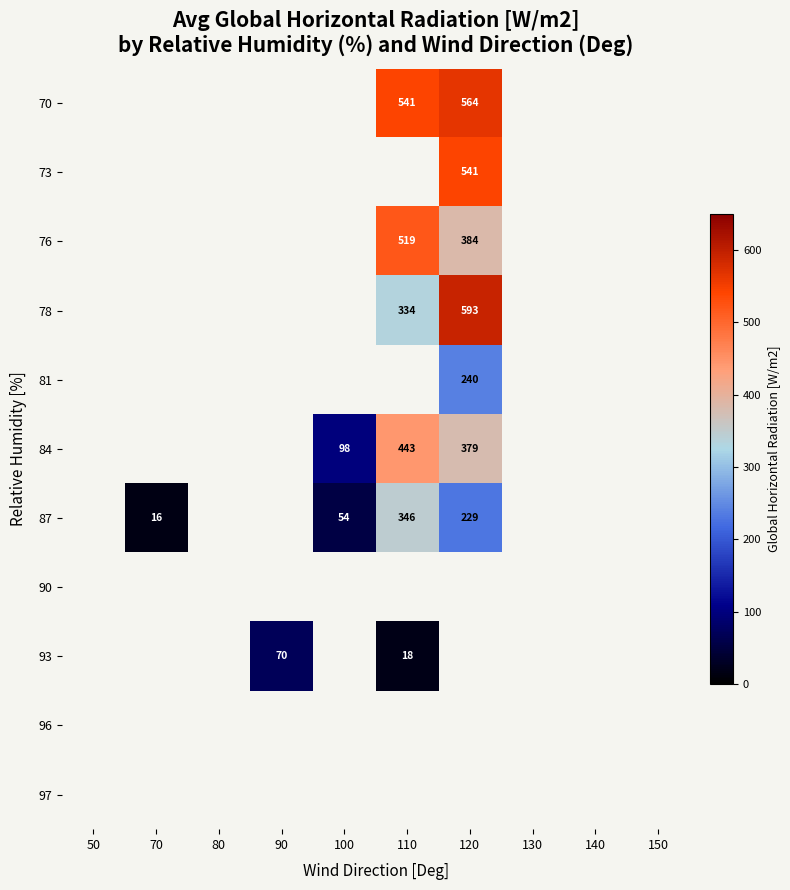

The value of 73 at 120 is 541. True or false?

True